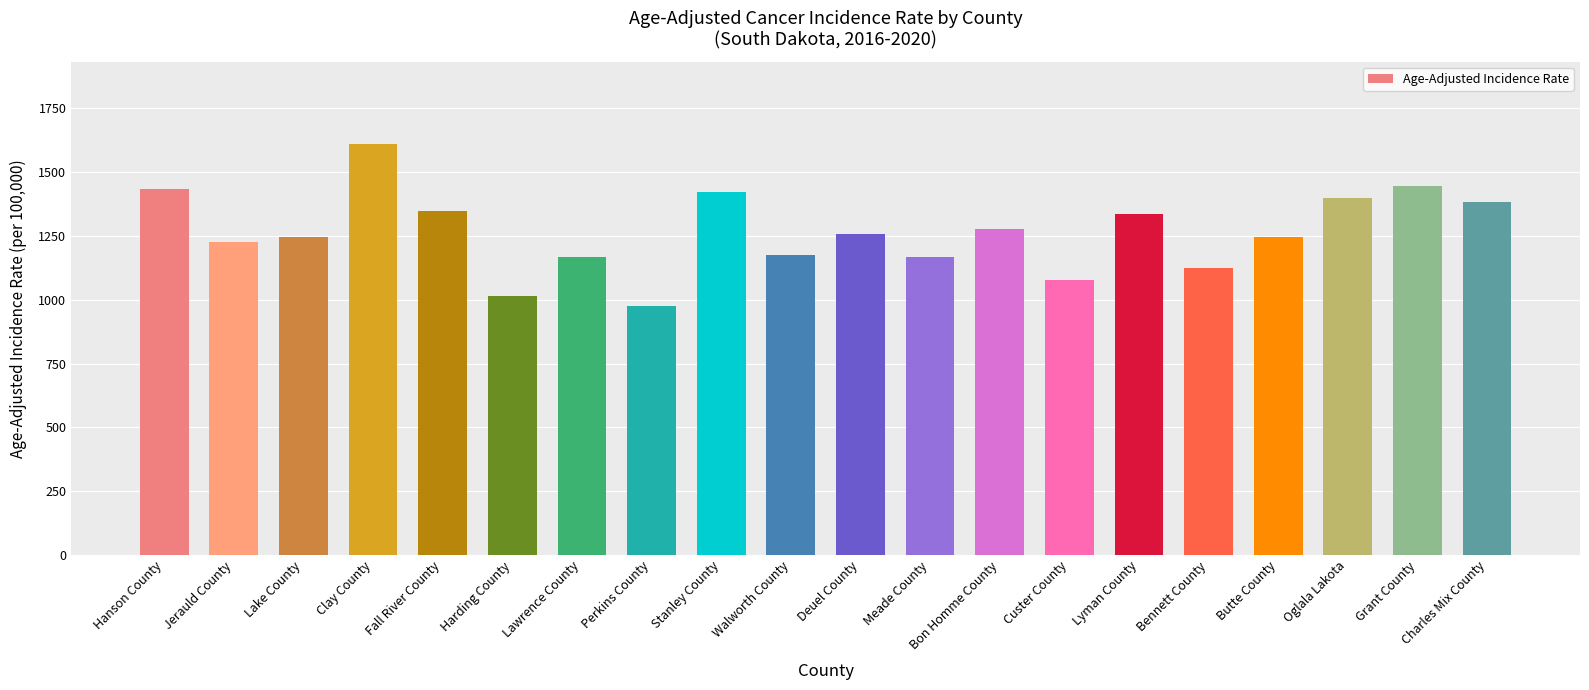

What position from the right is Lake County?

18